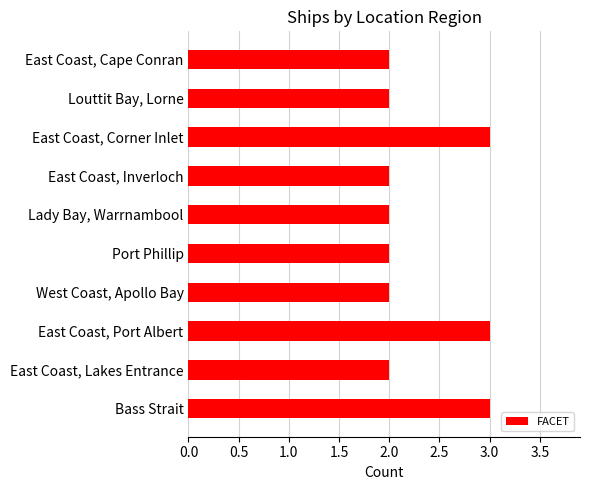

What is the average value?

2